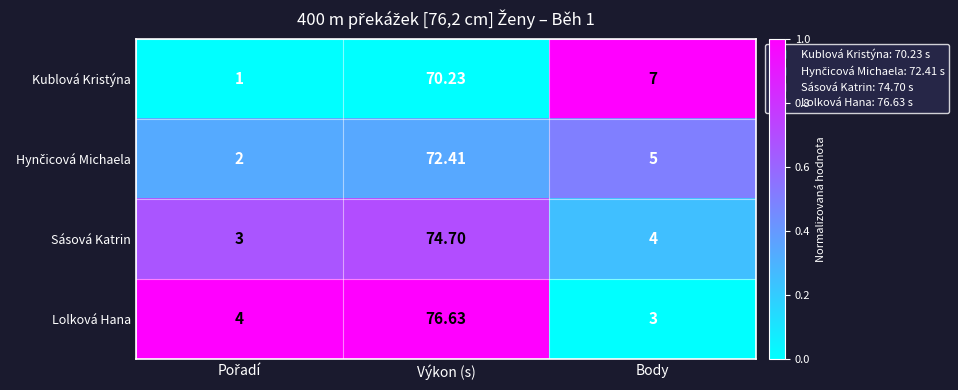

At which label is Sásová Katrin closest to 38?

Body